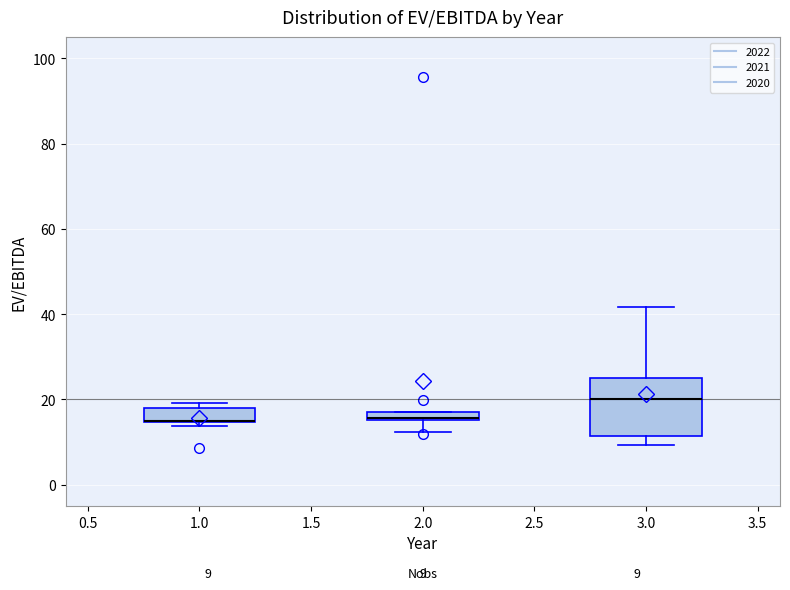

Which box is the tallest, from its lower edge to its upper edge?

3.0